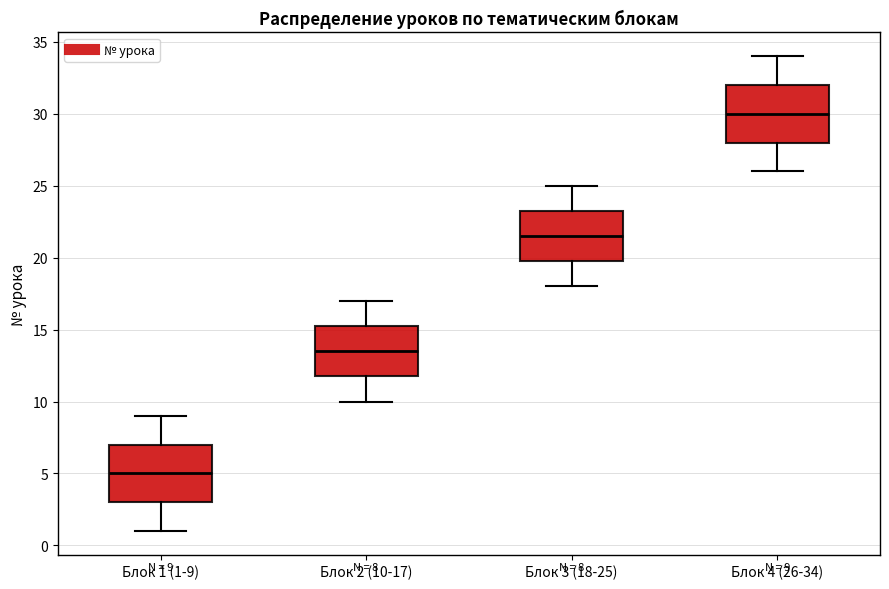

Which box has the lowest median line?

Блок 1 (1-9)